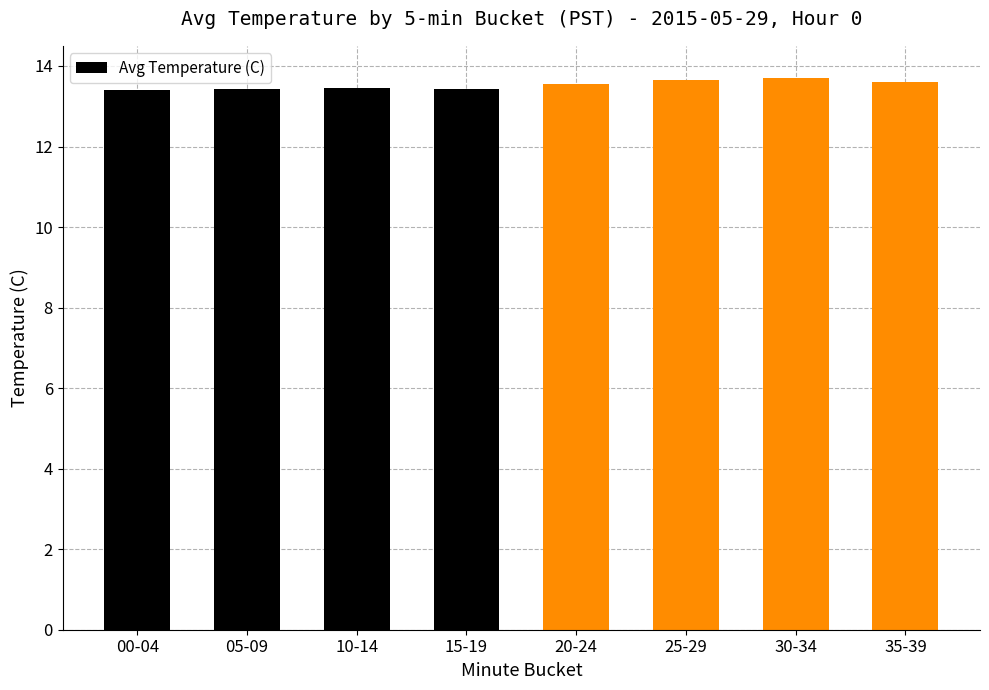

What value does the data have at 30-34?

13.7